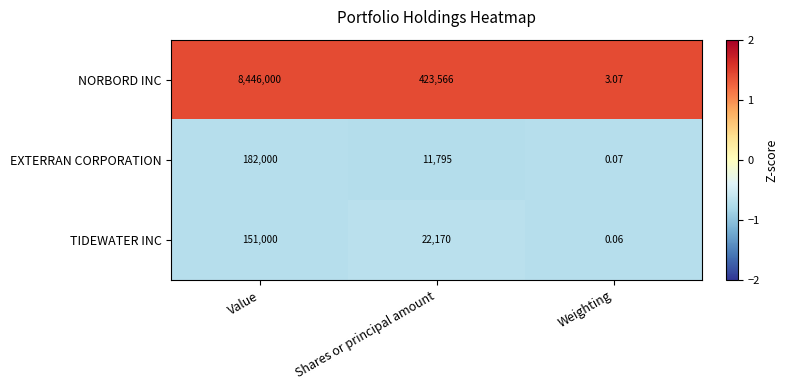

At which label is NORBORD INC closest to 4223001?

Shares or principal amount